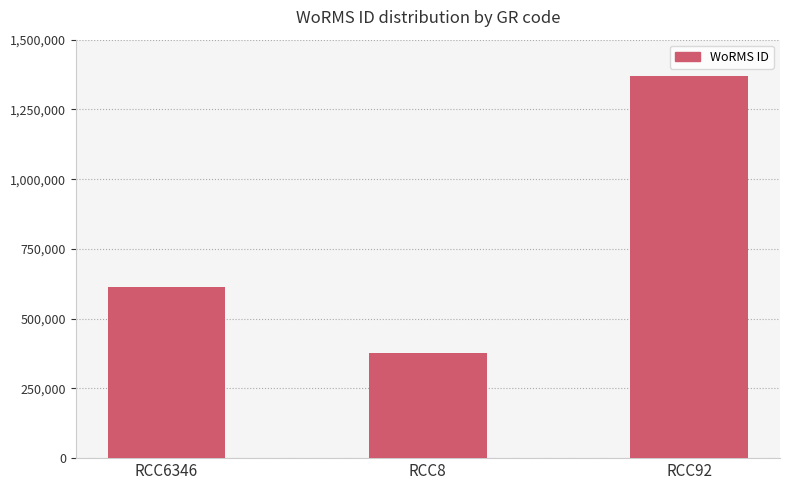

Which has a higher value, RCC8 or RCC92?

RCC92